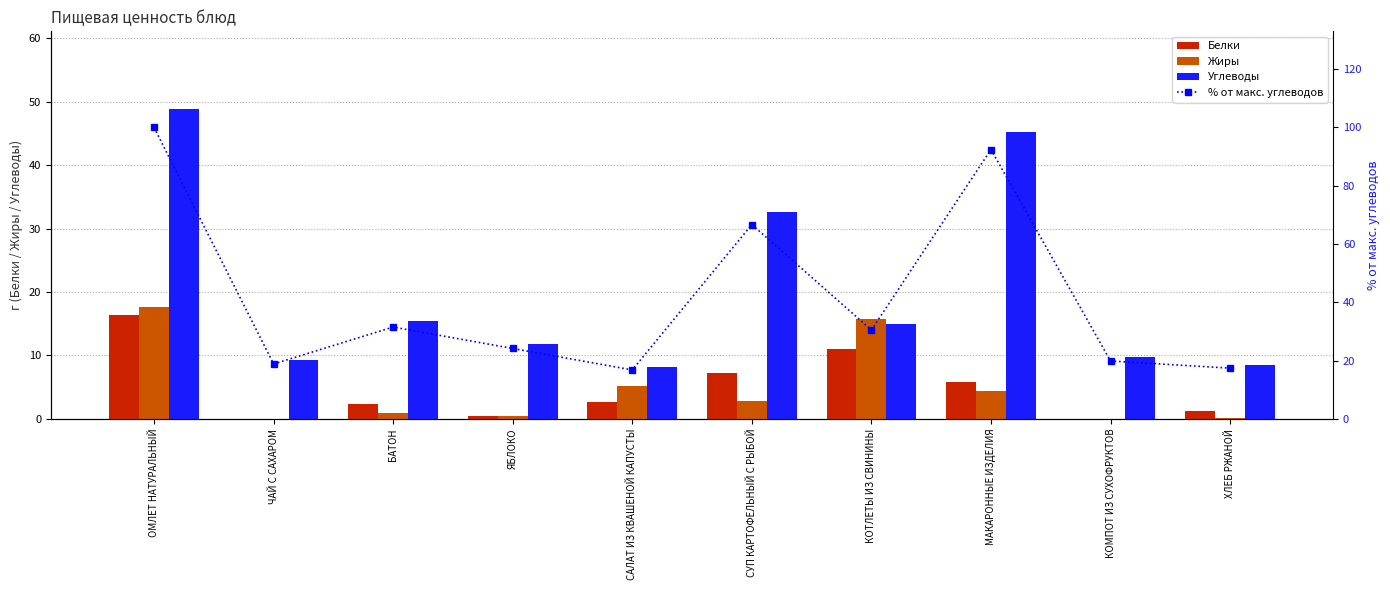

Reading left to right, list all the values displayed in this chart.

Белки: ОМЛЕТ НАТУРАЛЬНЫЙ=16.3	ЧАЙ С САХАРОМ=0.0	БАТОН=2.3	ЯБЛОКО=0.5	САЛАТ ИЗ КВАШЕНОЙ КАПУСТЫ=2.6	СУП КАРТОФЕЛЬНЫЙ С РЫБОЙ=7.2	КОТЛЕТЫ ИЗ СВИНИНЫ=11.0	МАКАРОННЫЕ ИЗДЕЛИЯ=5.8	КОМПОТ ИЗ СУХОФРУКТОВ=0.0	ХЛЕБ РЖАНОЙ=1.3
Жиры: ОМЛЕТ НАТУРАЛЬНЫЙ=17.6	ЧАЙ С САХАРОМ=0.0	БАТОН=0.9	ЯБЛОКО=0.5	САЛАТ ИЗ КВАШЕНОЙ КАПУСТЫ=5.1	СУП КАРТОФЕЛЬНЫЙ С РЫБОЙ=2.8	КОТЛЕТЫ ИЗ СВИНИНЫ=15.8	МАКАРОННЫЕ ИЗДЕЛИЯ=4.4	КОМПОТ ИЗ СУХОФРУКТОВ=0.0	ХЛЕБ РЖАНОЙ=0.2
Углеводы: ОМЛЕТ НАТУРАЛЬНЫЙ=48.9	ЧАЙ С САХАРОМ=9.2	БАТОН=15.4	ЯБЛОКО=11.8	САЛАТ ИЗ КВАШЕНОЙ КАПУСТЫ=8.2	СУП КАРТОФЕЛЬНЫЙ С РЫБОЙ=32.6	КОТЛЕТЫ ИЗ СВИНИНЫ=14.9	МАКАРОННЫЕ ИЗДЕЛИЯ=45.2	КОМПОТ ИЗ СУХОФРУКТОВ=9.7	ХЛЕБ РЖАНОЙ=8.5
% от макс. углеводов: ОМЛЕТ НАТУРАЛЬНЫЙ=100.0	ЧАЙ С САХАРОМ=18.8	БАТОН=31.5	ЯБЛОКО=24.1	САЛАТ ИЗ КВАШЕНОЙ КАПУСТЫ=16.8	СУП КАРТОФЕЛЬНЫЙ С РЫБОЙ=66.7	КОТЛЕТЫ ИЗ СВИНИНЫ=30.5	МАКАРОННЫЕ ИЗДЕЛИЯ=92.4	КОМПОТ ИЗ СУХОФРУКТОВ=19.8	ХЛЕБ РЖАНОЙ=17.4